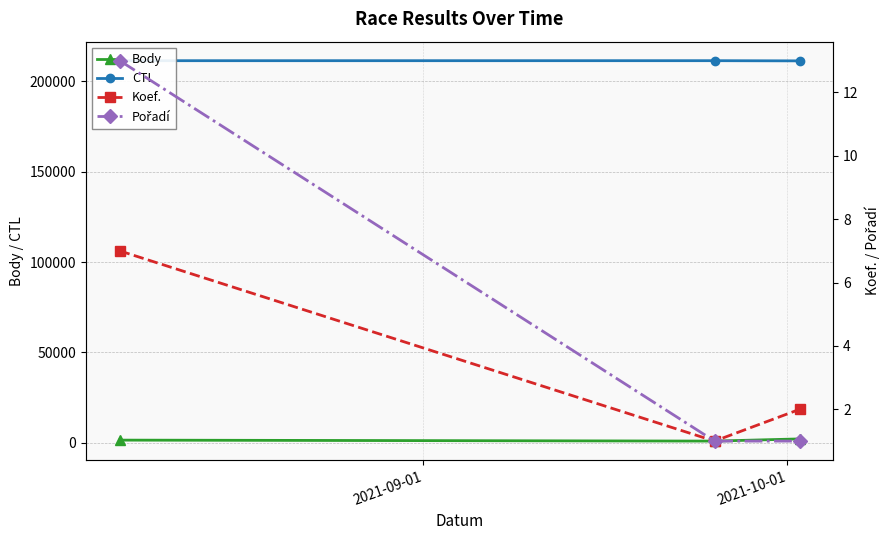

What is the difference between the maximum and minimum values in the Body series?

1208